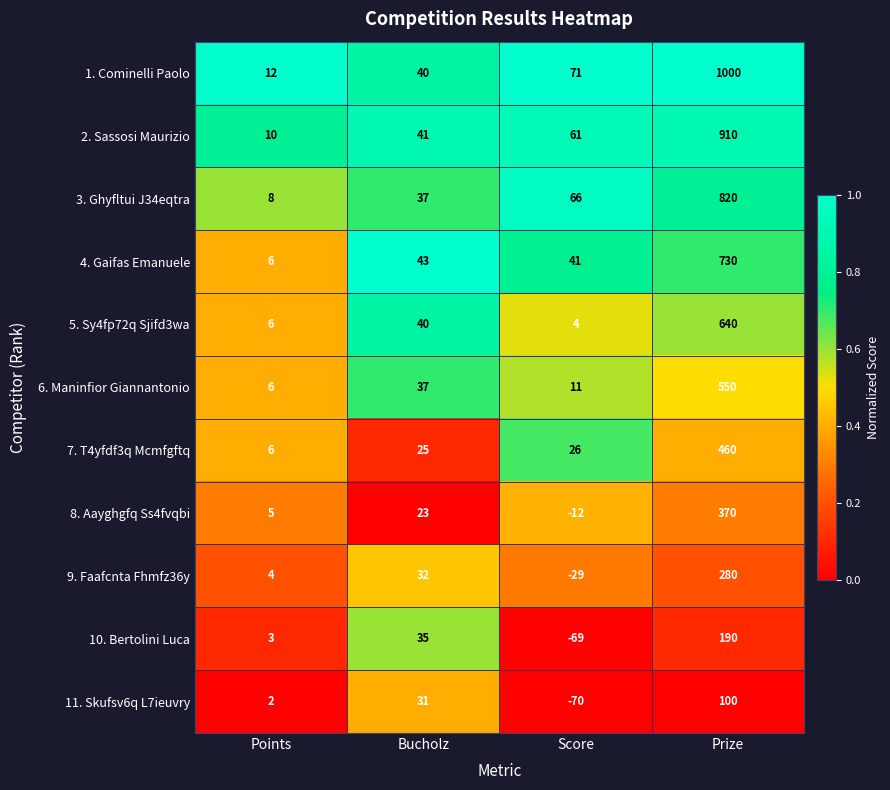

True or false: 2. Sassosi Maurizio has a value of 10 at Points.

True